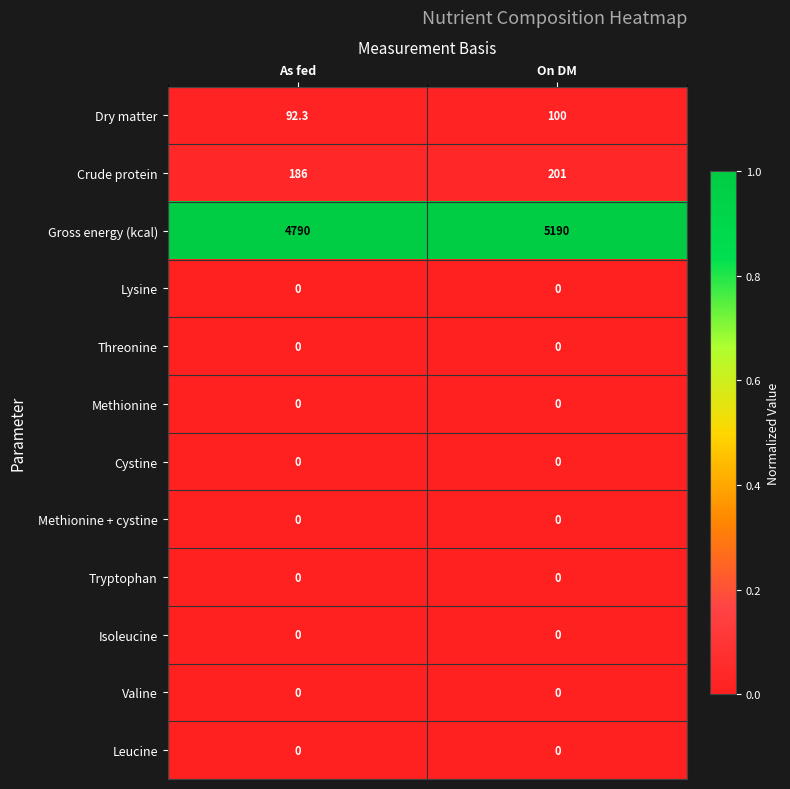

Which series has the largest range (max minus min)?

Gross energy (kcal)